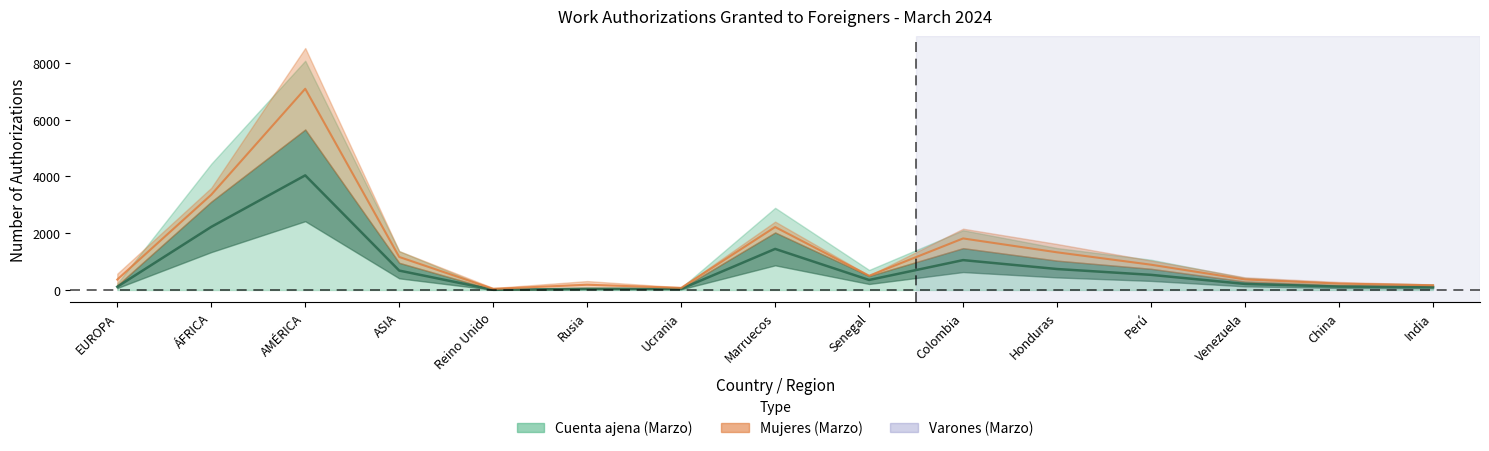

Which series changed the most between Rusia and Colombia?

Cuenta ajena (Marzo)